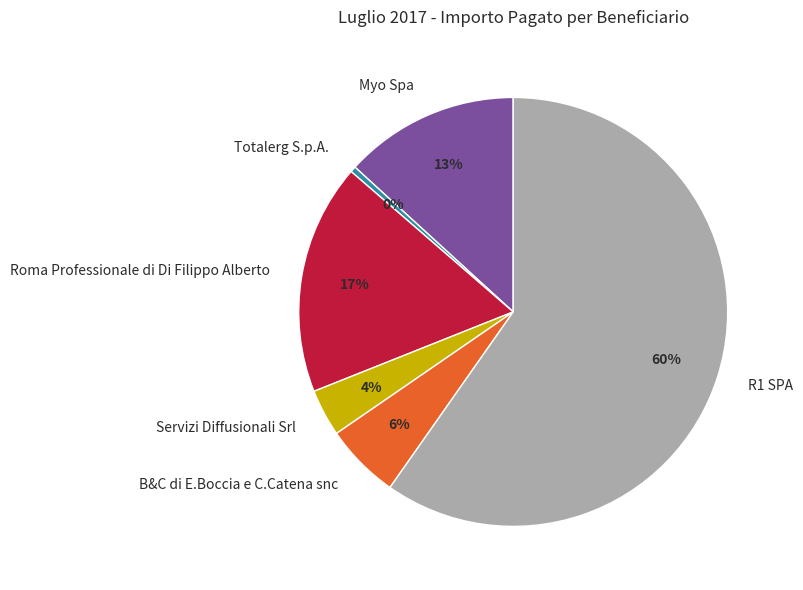

Approximately how many times larger is the value at Servizi Diffusionali Srl compared to Roma Professionale di Di Filippo Alberto?

0.2